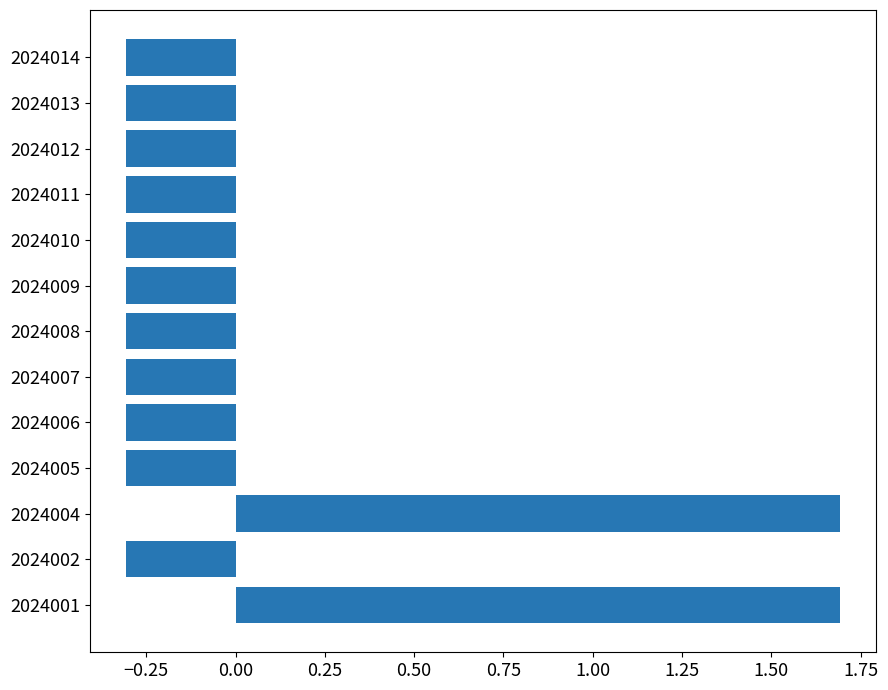

True or false: the data shows -0.5 at 2024007.

False